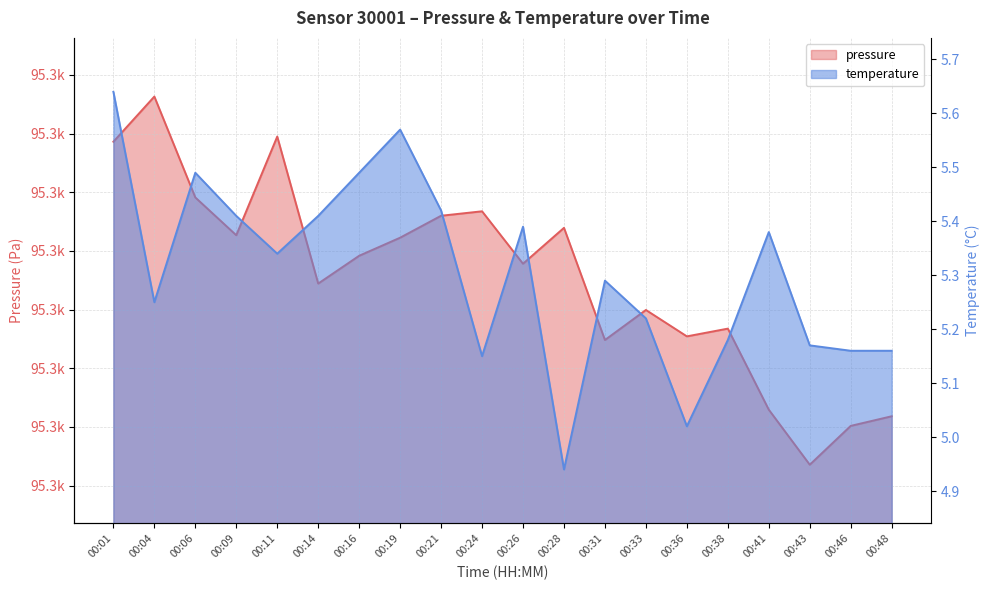

Rank the series at 00:43 from lowest to highest value.

temperature, pressure